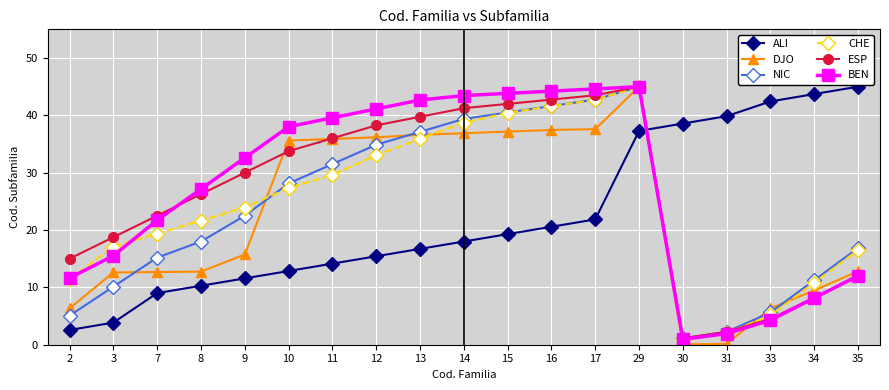

What is the greatest value displayed?

45.0